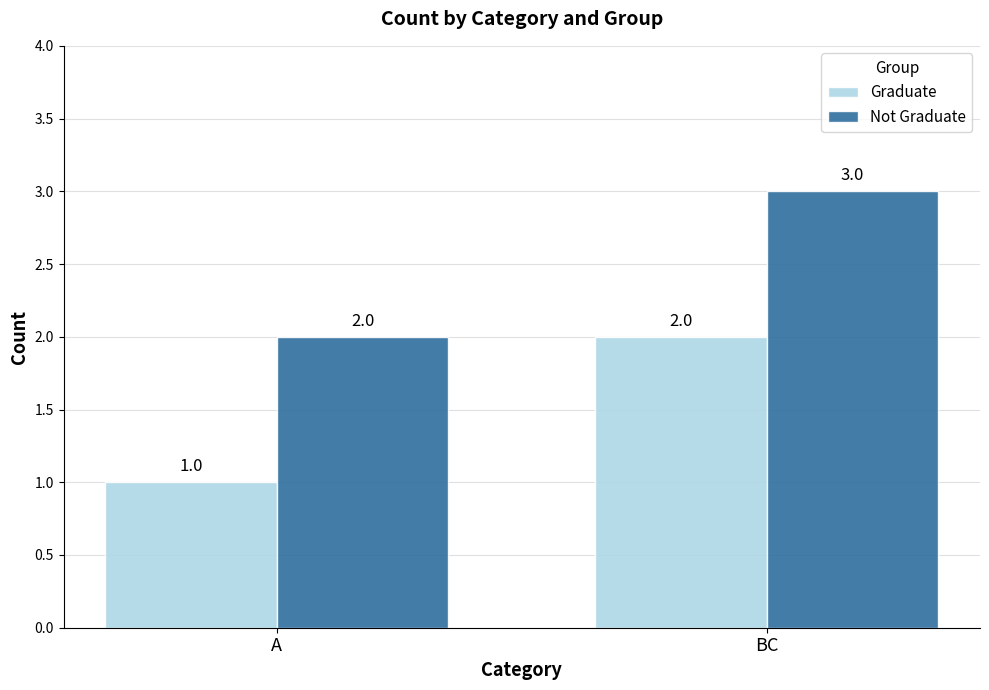

What value does the Not Graduate series have at BC?

3